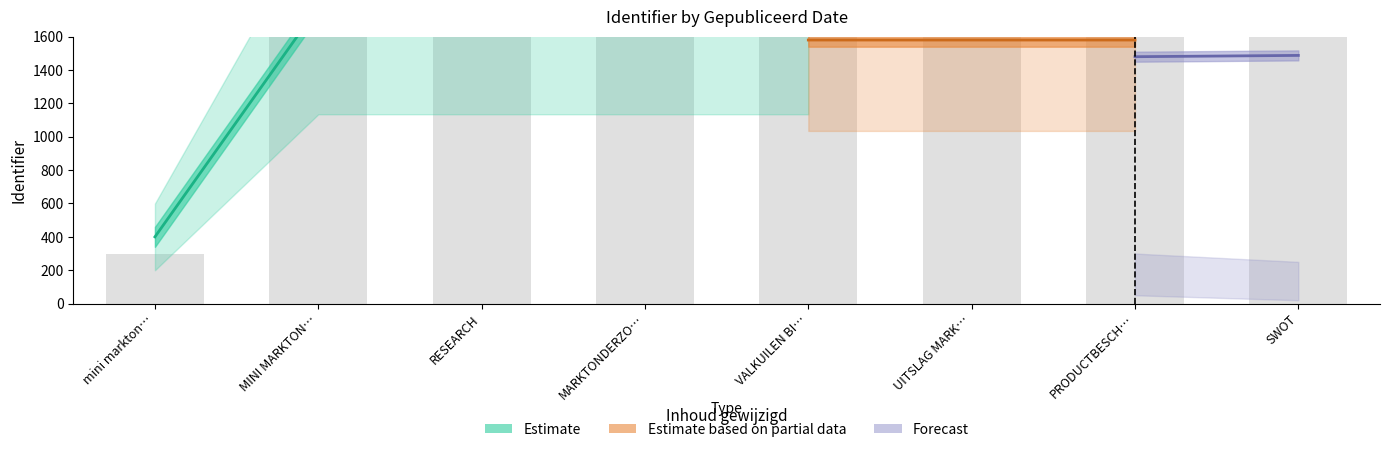

How many bars are there in total?

8